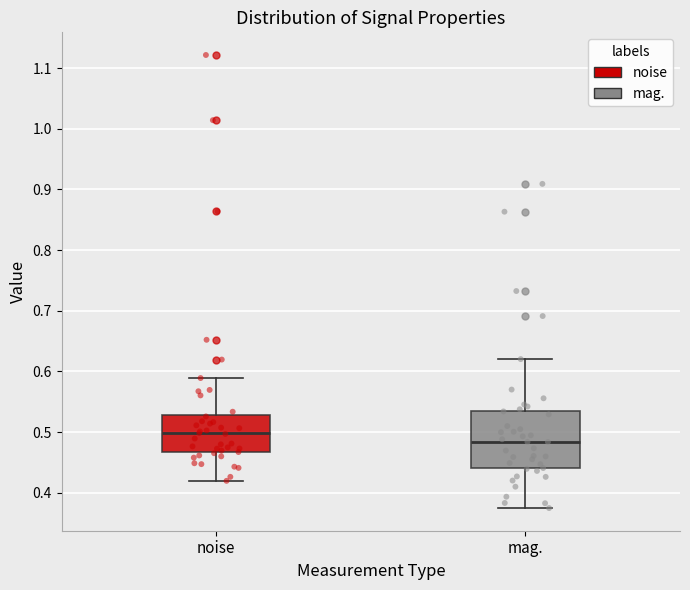

Where does the lower whisker of the box for mag. end on the y-axis? The values are not printed on the chart, so give them approximately, as read against the axis.

0.37